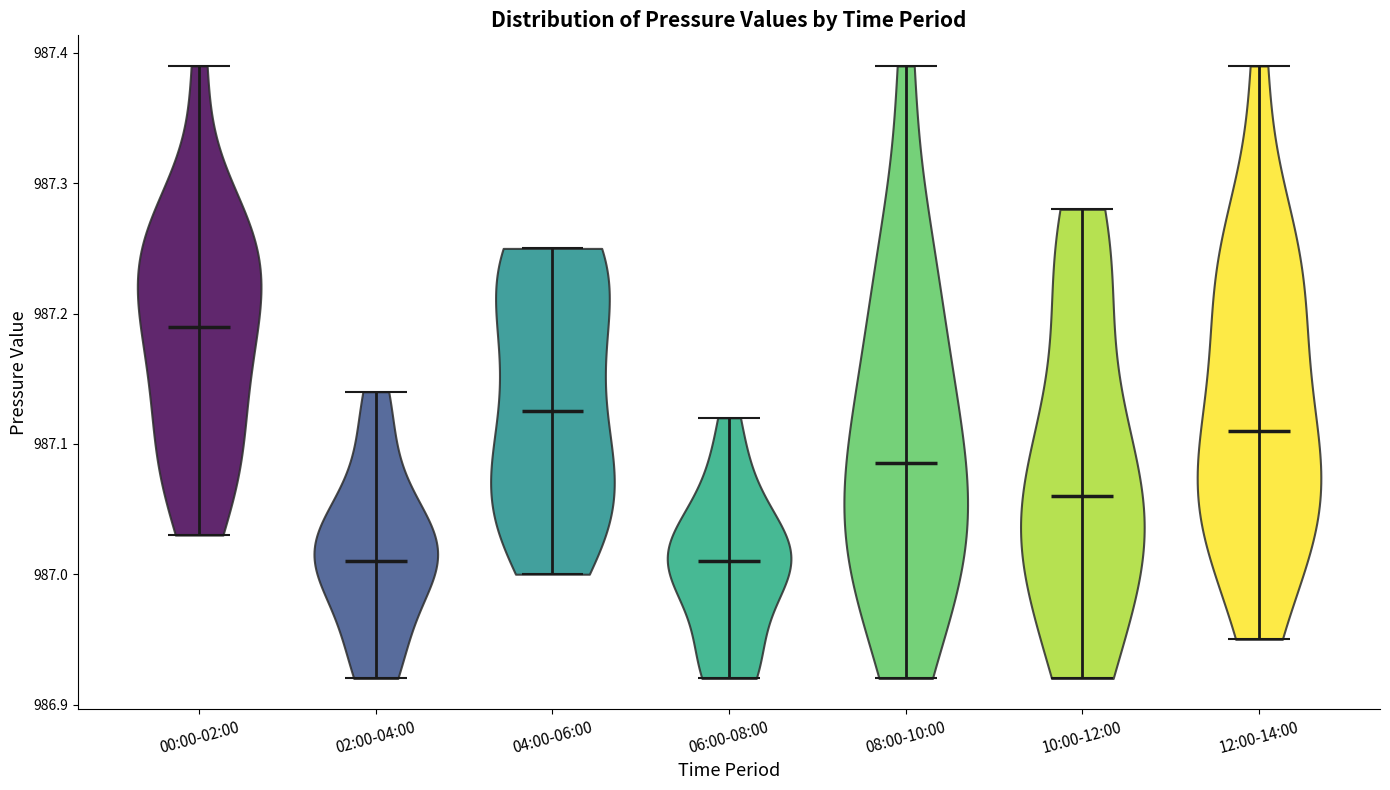

Reading left to right, read every violin against the y-axis: where its median line is, and the lowest and highest points it reaches. The values are not printed on the chart, so give them approximately, as read against the axis.

00:00-02:00: median line 987.19, lowest point 987.03, highest point 987.39
02:00-04:00: median line 987.01, lowest point 986.92, highest point 987.14
04:00-06:00: median line 987.13, lowest point 987.00, highest point 987.25
06:00-08:00: median line 987.01, lowest point 986.92, highest point 987.12
08:00-10:00: median line 987.09, lowest point 986.92, highest point 987.39
10:00-12:00: median line 987.06, lowest point 986.92, highest point 987.28
12:00-14:00: median line 987.11, lowest point 986.95, highest point 987.39